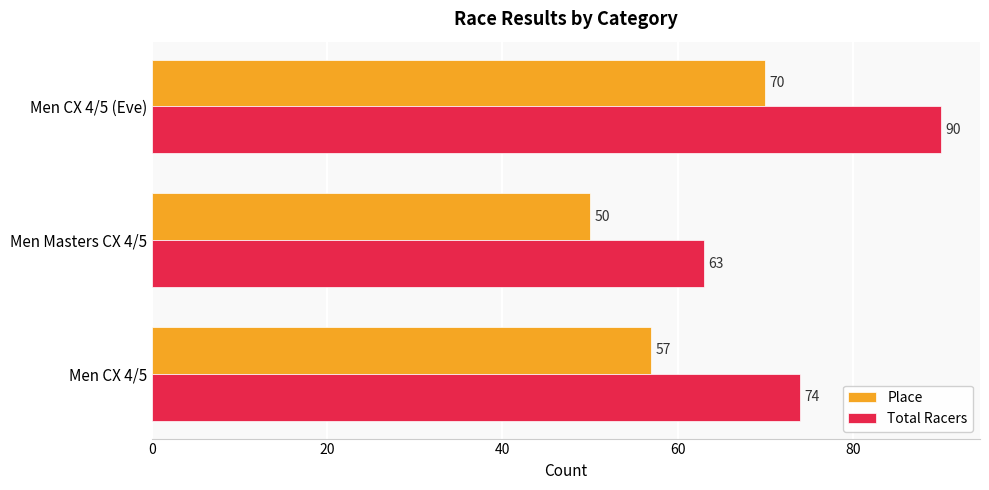

Read the Place value at Men CX 4/5, to the nearest 5.

55